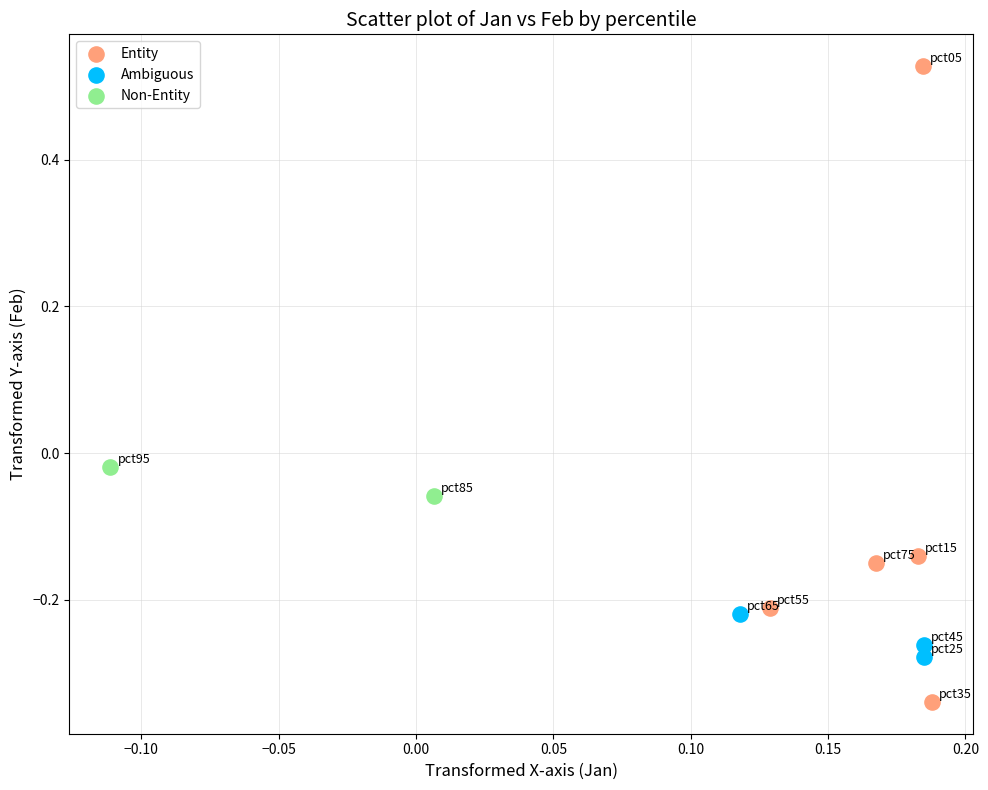

Which series contains the highest Y value?

Entity